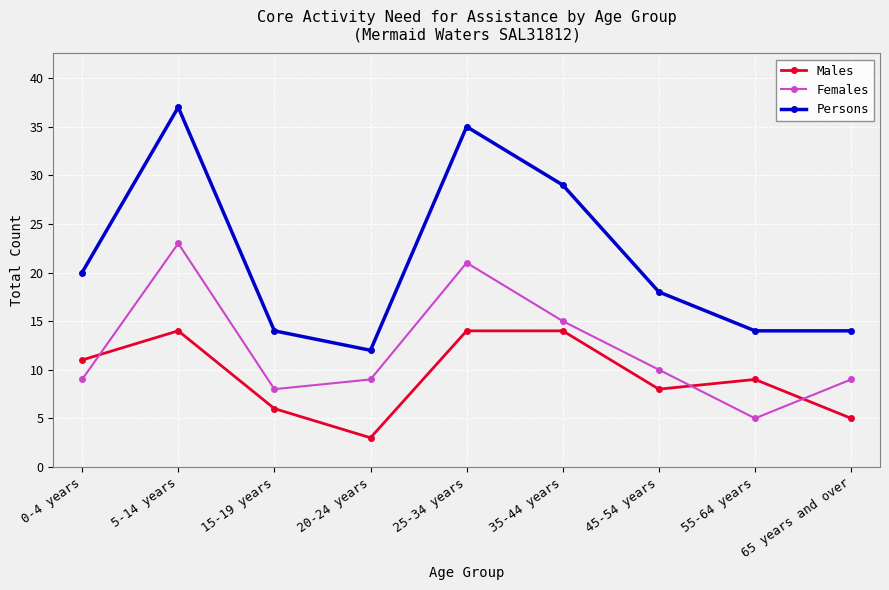

What is the maximum value shown in the chart?

37